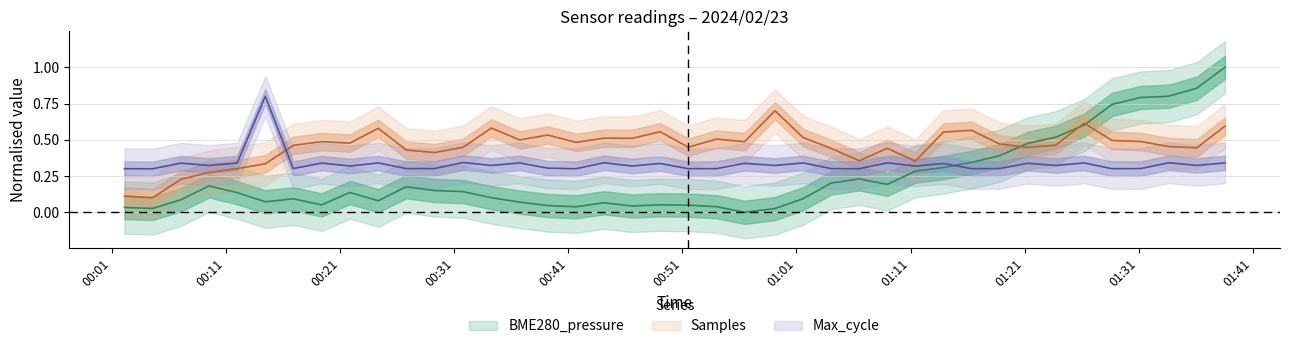

Reading left to right, transcribe all the data shown in this chart.

BME280_pressure: 2024/02/23 00:02:05=0.0	2024/02/23 00:04:33=0.0	2024/02/23 00:07:02=0.1	2024/02/23 00:09:30=0.2	2024/02/23 00:11:58=0.1	2024/02/23 00:14:26=0.1	2024/02/23 00:16:53=0.1	2024/02/23 00:19:22=0.1	2024/02/23 00:21:51=0.1	2024/02/23 00:24:20=0.1	2024/02/23 00:26:48=0.2	2024/02/23 00:29:16=0.2	2024/02/23 00:31:47=0.1	2024/02/23 00:34:15=0.1	2024/02/23 00:36:44=0.1	2024/02/23 00:39:12=0.0	2024/02/23 00:41:40=0.0	2024/02/23 00:44:07=0.1	2024/02/23 00:46:35=0.0	2024/02/23 00:49:03=0.1	2024/02/23 00:51:31=0.0	2024/02/23 00:53:59=0.0	2024/02/23 00:56:27=0.0	2024/02/23 00:59:07=0.0	2024/02/23 01:01:35=0.1	2024/02/23 01:04:02=0.2	2024/02/23 01:06:30=0.2	2024/02/23 01:08:58=0.2	2024/02/23 01:11:25=0.3	2024/02/23 01:13:53=0.3	2024/02/23 01:16:21=0.3	2024/02/23 01:18:48=0.4	2024/02/23 01:21:16=0.5	2024/02/23 01:23:44=0.5	2024/02/23 01:26:13=0.6	2024/02/23 01:28:40=0.7	2024/02/23 01:31:10=0.8	2024/02/23 01:33:38=0.8	2024/02/23 01:36:06=0.9	2024/02/23 01:38:34=1.0
Samples: 2024/02/23 00:02:05=0.1	2024/02/23 00:04:33=0.1	2024/02/23 00:07:02=0.2	2024/02/23 00:09:30=0.3	2024/02/23 00:11:58=0.3	2024/02/23 00:14:26=0.3	2024/02/23 00:16:53=0.5	2024/02/23 00:19:22=0.5	2024/02/23 00:21:51=0.5	2024/02/23 00:24:20=0.6	2024/02/23 00:26:48=0.4	2024/02/23 00:29:16=0.4	2024/02/23 00:31:47=0.4	2024/02/23 00:34:15=0.6	2024/02/23 00:36:44=0.5	2024/02/23 00:39:12=0.5	2024/02/23 00:41:40=0.5	2024/02/23 00:44:07=0.5	2024/02/23 00:46:35=0.5	2024/02/23 00:49:03=0.6	2024/02/23 00:51:31=0.4	2024/02/23 00:53:59=0.5	2024/02/23 00:56:27=0.5	2024/02/23 00:59:07=0.7	2024/02/23 01:01:35=0.5	2024/02/23 01:04:02=0.4	2024/02/23 01:06:30=0.4	2024/02/23 01:08:58=0.4	2024/02/23 01:11:25=0.4	2024/02/23 01:13:53=0.6	2024/02/23 01:16:21=0.6	2024/02/23 01:18:48=0.5	2024/02/23 01:21:16=0.4	2024/02/23 01:23:44=0.5	2024/02/23 01:26:13=0.6	2024/02/23 01:28:40=0.5	2024/02/23 01:31:10=0.5	2024/02/23 01:33:38=0.5	2024/02/23 01:36:06=0.4	2024/02/23 01:38:34=0.6
Max_cycle: 2024/02/23 00:02:05=0.3	2024/02/23 00:04:33=0.3	2024/02/23 00:07:02=0.3	2024/02/23 00:09:30=0.3	2024/02/23 00:11:58=0.3	2024/02/23 00:14:26=0.8	2024/02/23 00:16:53=0.3	2024/02/23 00:19:22=0.3	2024/02/23 00:21:51=0.3	2024/02/23 00:24:20=0.3	2024/02/23 00:26:48=0.3	2024/02/23 00:29:16=0.3	2024/02/23 00:31:47=0.3	2024/02/23 00:34:15=0.3	2024/02/23 00:36:44=0.3	2024/02/23 00:39:12=0.3	2024/02/23 00:41:40=0.3	2024/02/23 00:44:07=0.3	2024/02/23 00:46:35=0.3	2024/02/23 00:49:03=0.3	2024/02/23 00:51:31=0.3	2024/02/23 00:53:59=0.3	2024/02/23 00:56:27=0.3	2024/02/23 00:59:07=0.3	2024/02/23 01:01:35=0.3	2024/02/23 01:04:02=0.3	2024/02/23 01:06:30=0.3	2024/02/23 01:08:58=0.3	2024/02/23 01:11:25=0.3	2024/02/23 01:13:53=0.3	2024/02/23 01:16:21=0.3	2024/02/23 01:18:48=0.3	2024/02/23 01:21:16=0.3	2024/02/23 01:23:44=0.3	2024/02/23 01:26:13=0.3	2024/02/23 01:28:40=0.3	2024/02/23 01:31:10=0.3	2024/02/23 01:33:38=0.3	2024/02/23 01:36:06=0.3	2024/02/23 01:38:34=0.3